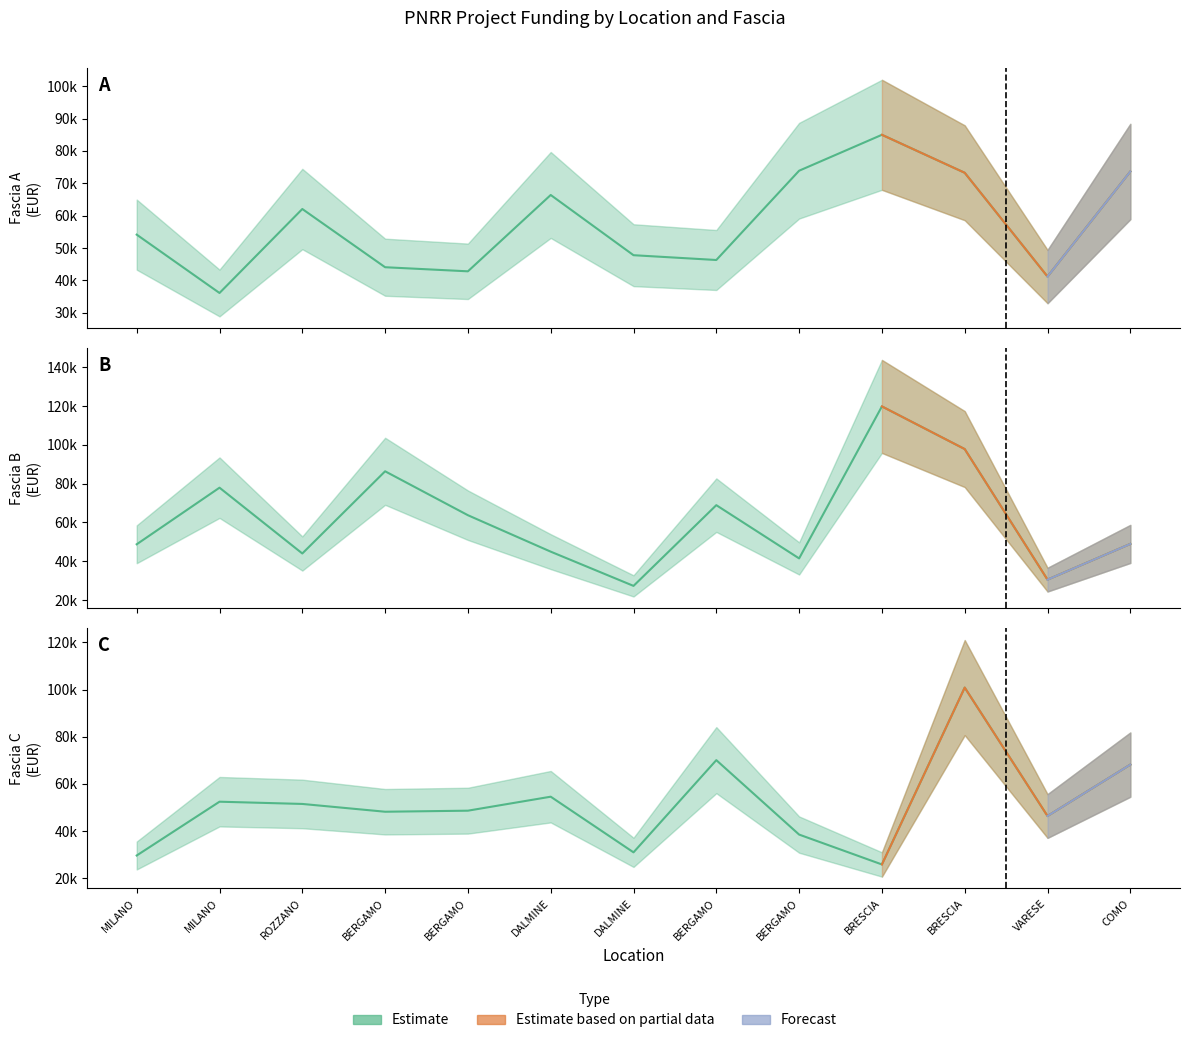

List the series in order of their peak value, highest first.

Fascia B, Fascia C, Fascia A